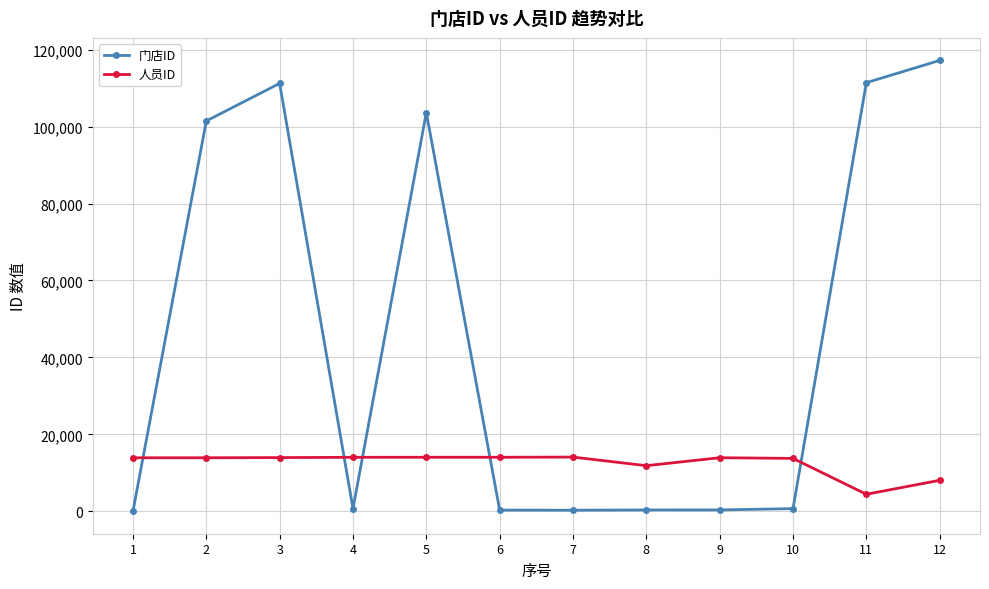

What is the total value across all series at 1?

13986